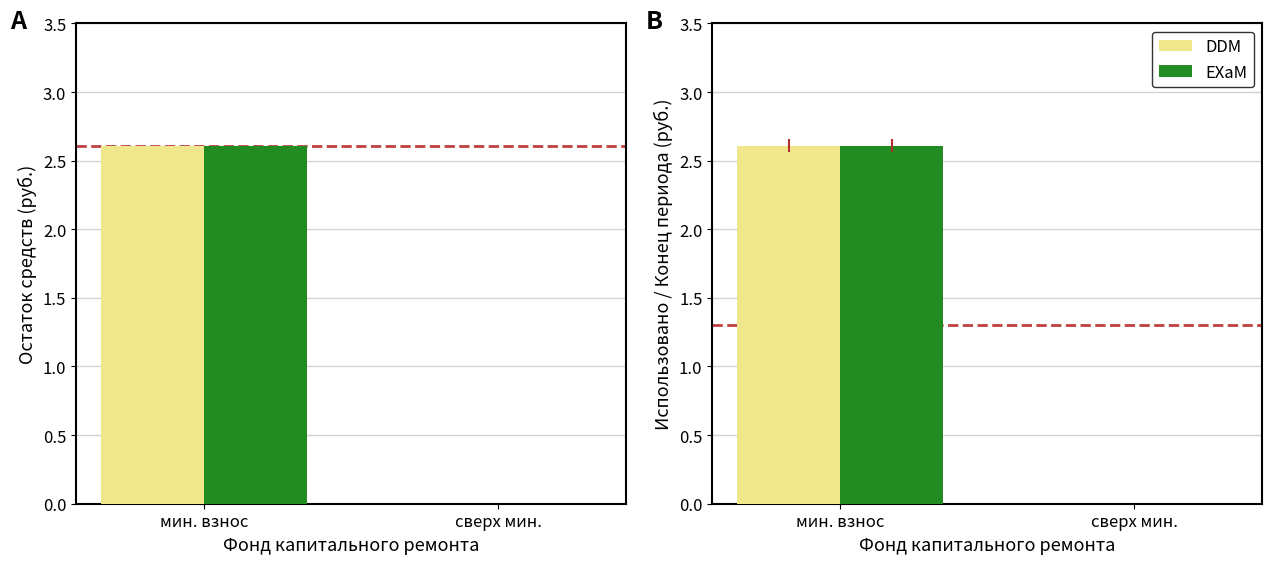

The value of DDM at сверх мин. is 0.0. True or false?

True